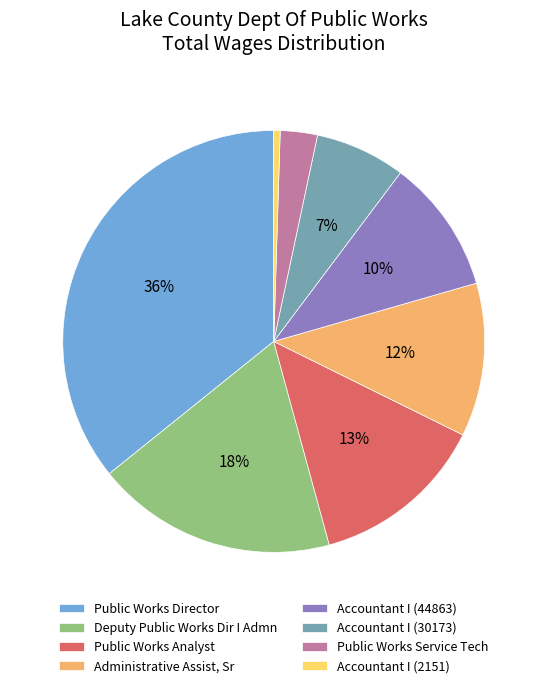

Is Accountant I (2151) the majority of the pie?

No